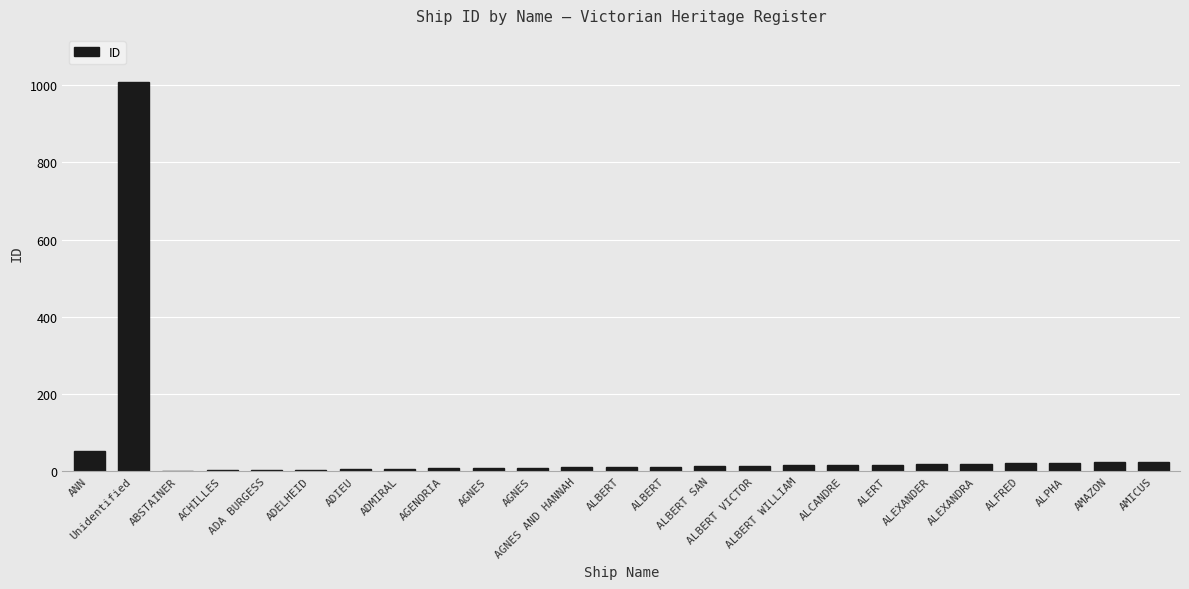

Reading left to right, transcribe all the data shown in this chart.

51	1009	1	2	3	4	5	6	7	8	9	10	11	12	13	14	15	16	17	18	19	20	22	23	24